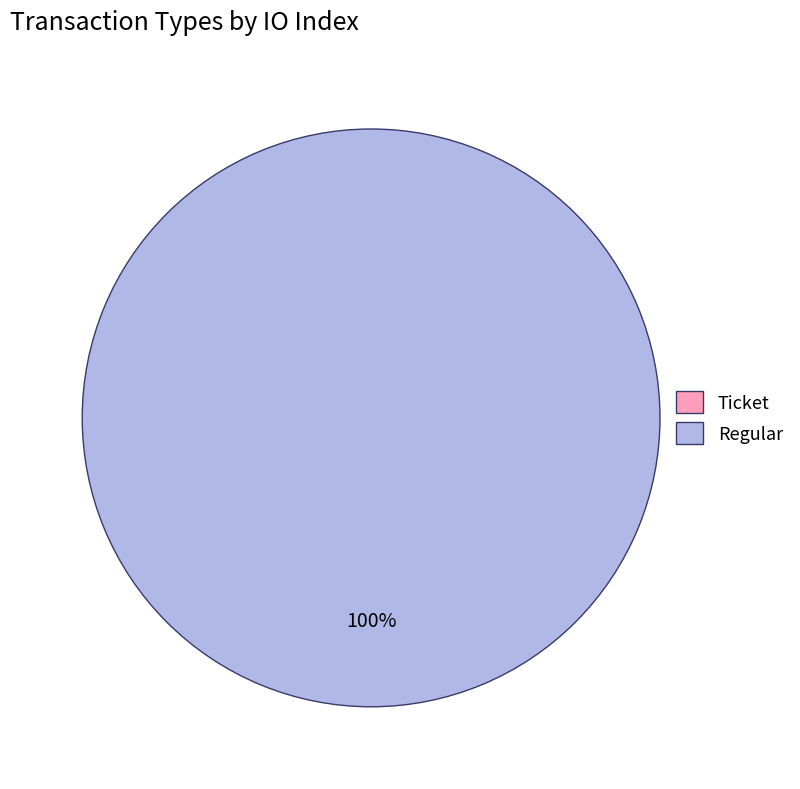

How many segments does this pie chart have?

2